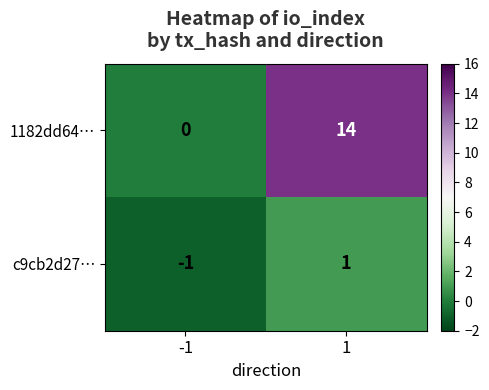

At 1, list the series in order from smallest to largest.

c9cb2d27…, 1182dd64…